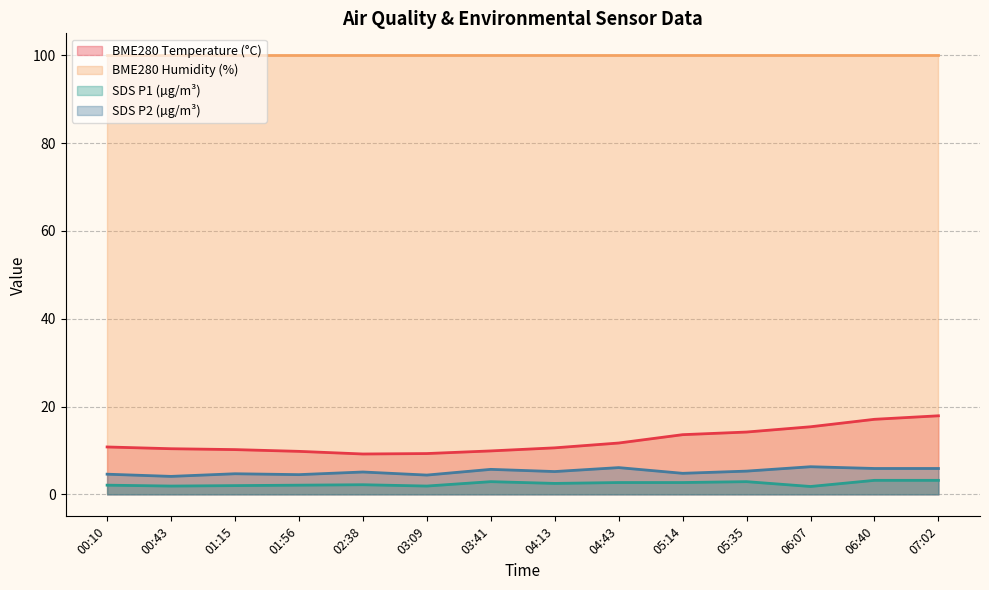

The SDS_P1 series shows 2.7 at 04:43. True or false?

True